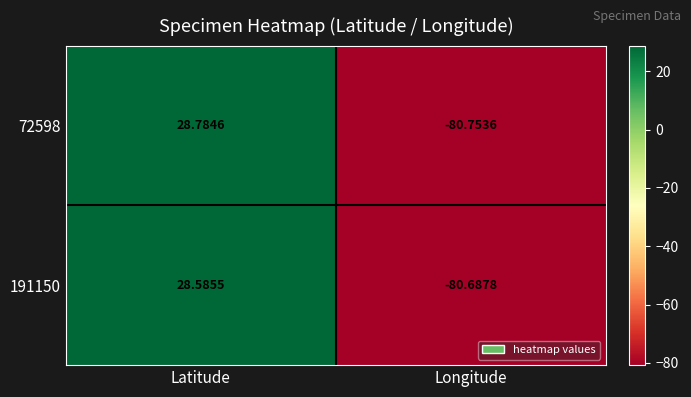

List the labels in order of 191150 value, largest first.

Latitude, Longitude